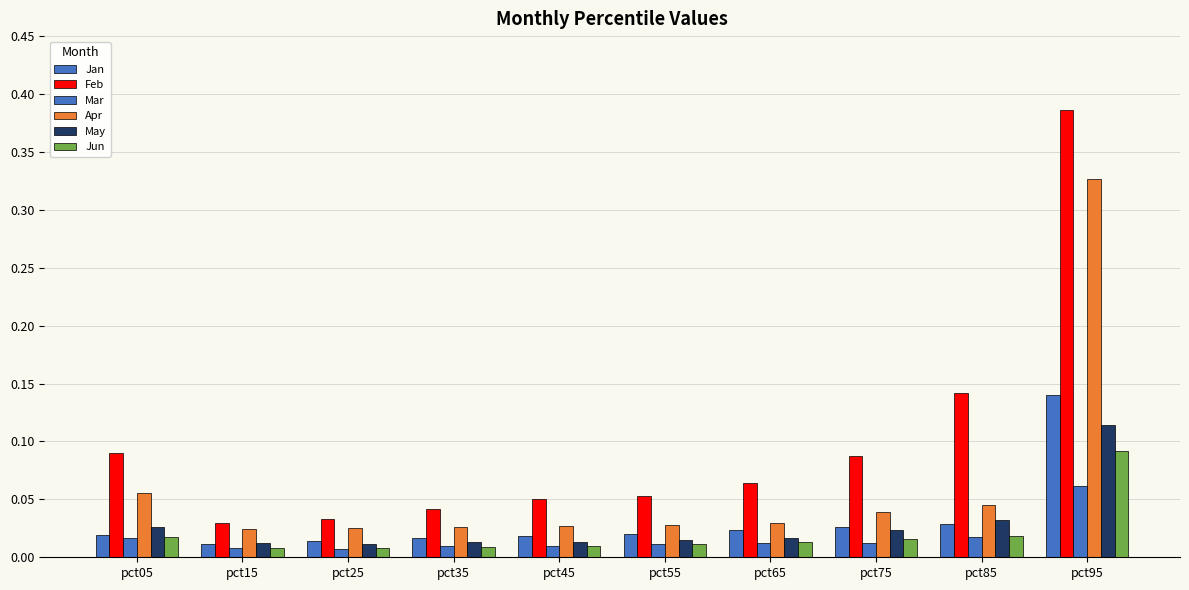

Are the bars grouped side by side (vs. stacked)?

Yes